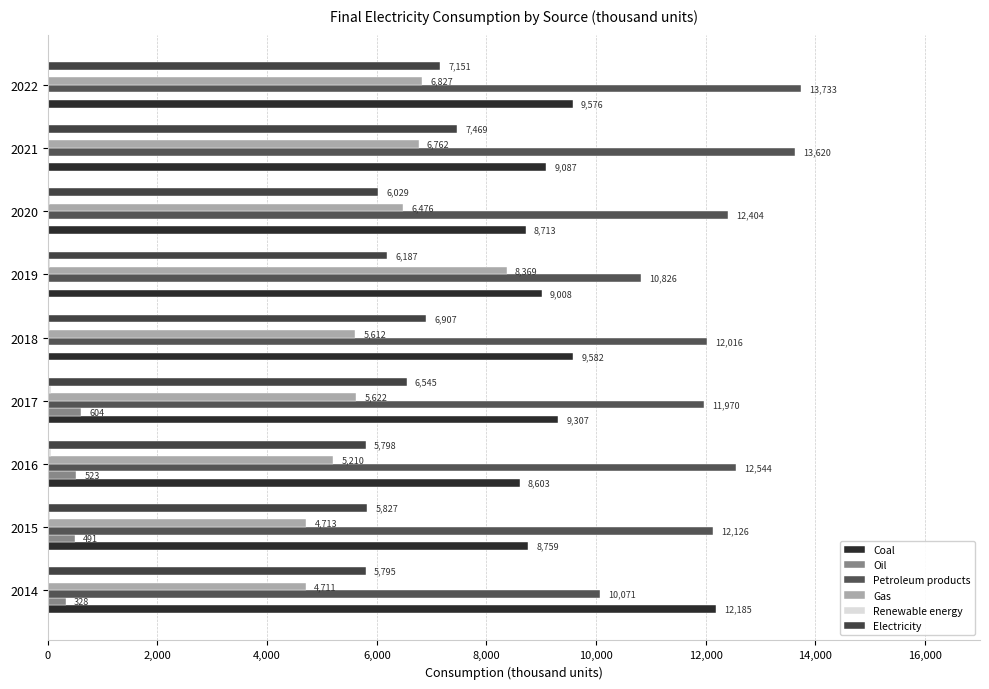

How many series are shown in this chart?

6